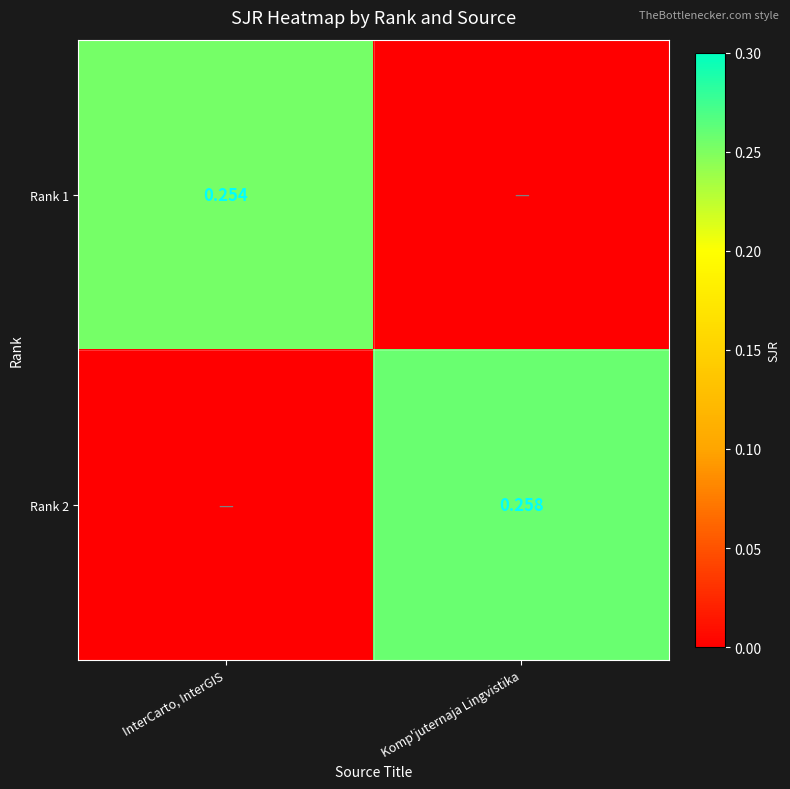

Is the value of Rank 2 at Komp'juternaja Lingvistika greater than the value of Rank 1 at InterCarto, InterGIS?

Yes